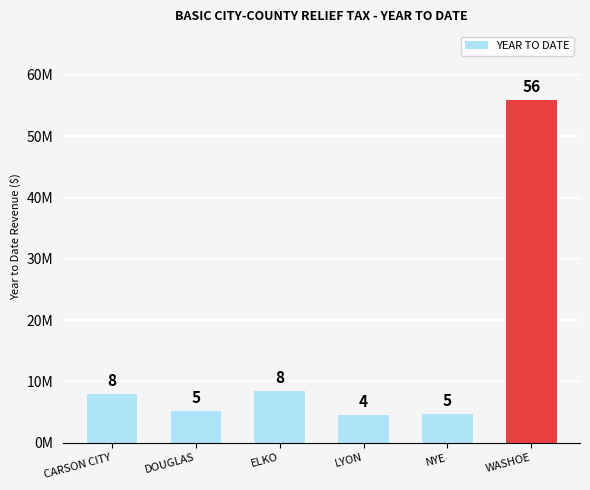

Is it true that the value at ELKO is 11159191.8?

False